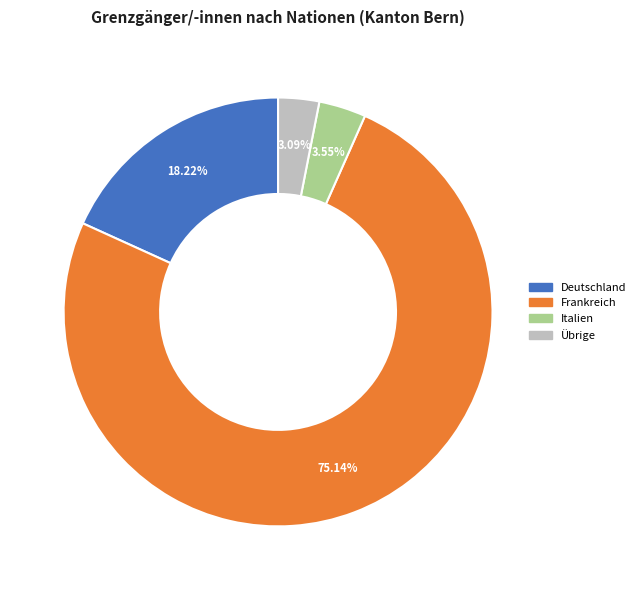

Is there a majority slice in this chart?

Yes